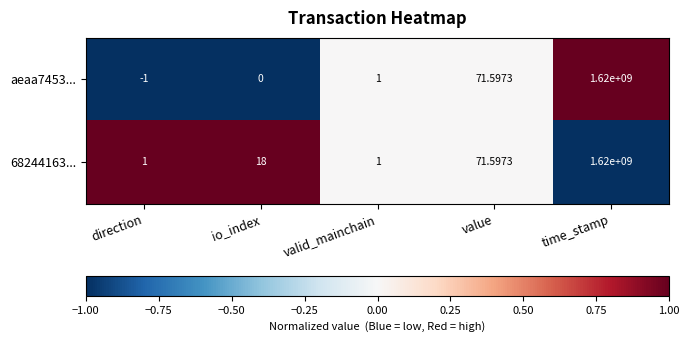

Which label corresponds to the smallest value in the chart?

direction